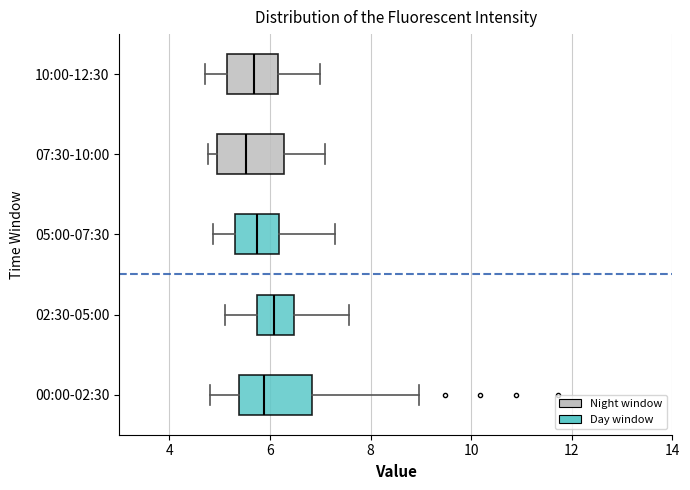

Where is the left edge of the box for 05:00-07:30 on the x-axis? The values are not printed on the chart, so give them approximately, as read against the axis.

5.2